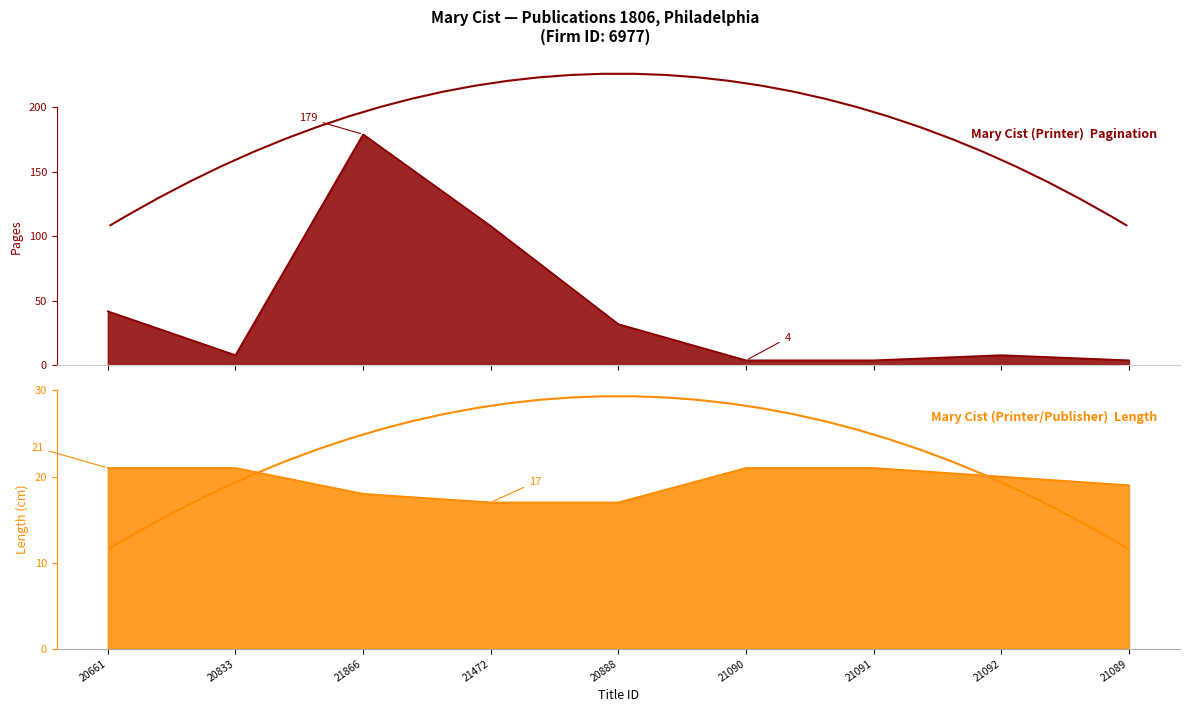

Which series changed the most between 21866 and 21092?

Pagination